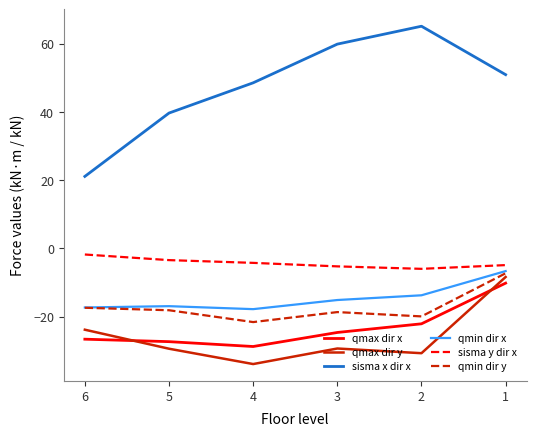

True or false: qmin dir y has a value of -18.2 at 5.

True